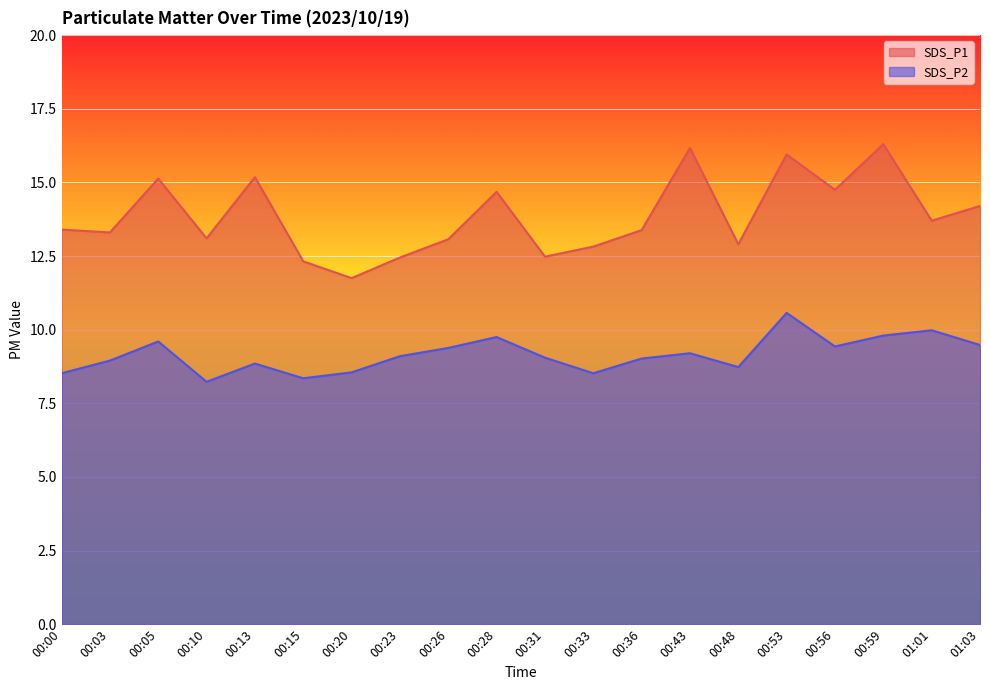

Which category has the highest value in the SDS_P2 series?

00:53